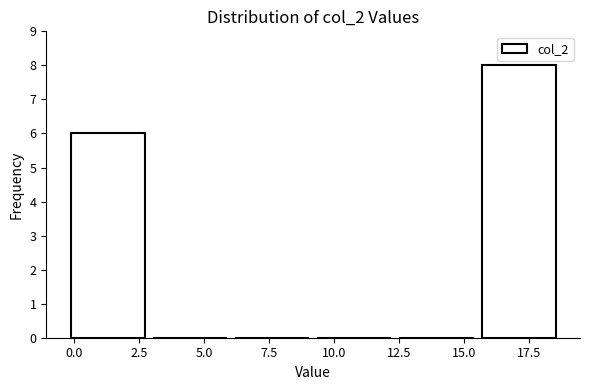

What is the height of the bar covering 0.0 to 3.0 on the x-axis? Neither the bar edges nor the heights are printed on the chart, so give them approximately, as read against the axes.

6